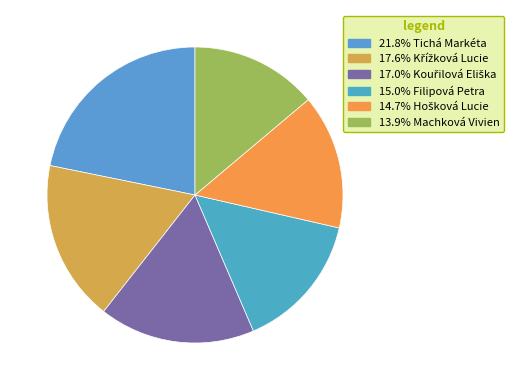

Which category has the smallest portion of the pie?

Machková Vivien